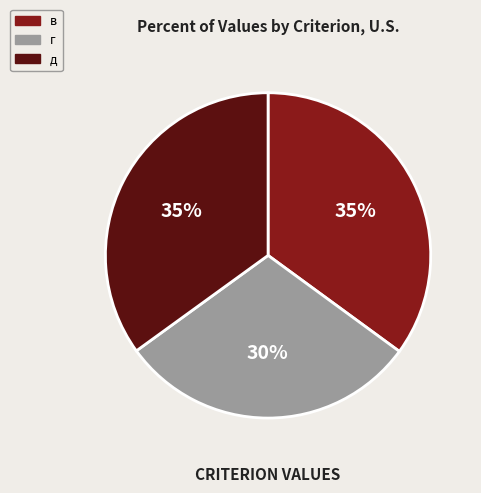

Is it true that в is 35% of the pie?

True